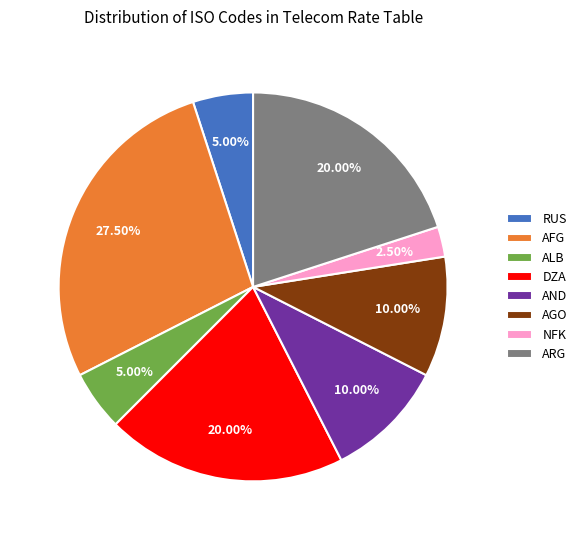

To the nearest percent, what is the difference between the largest and smallest slice percentages?

25%